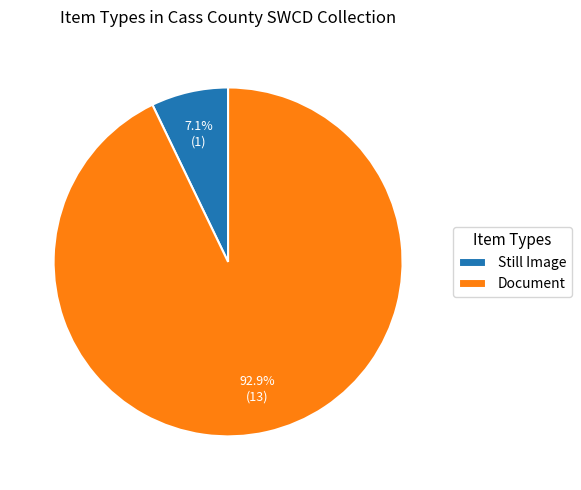

Which category has the smallest portion of the pie?

Still Image